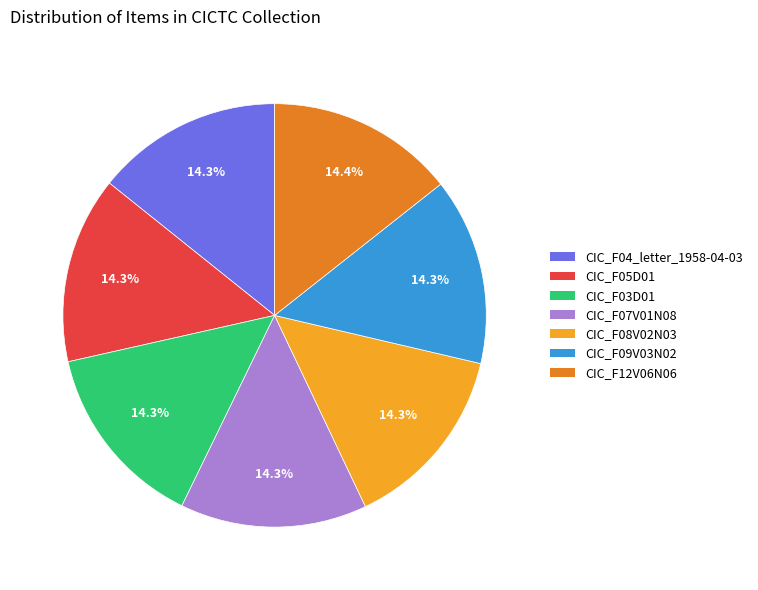

What is the ratio of the value at CIC_F07V01N08 to the value at CIC_F09V03N02?

1.0